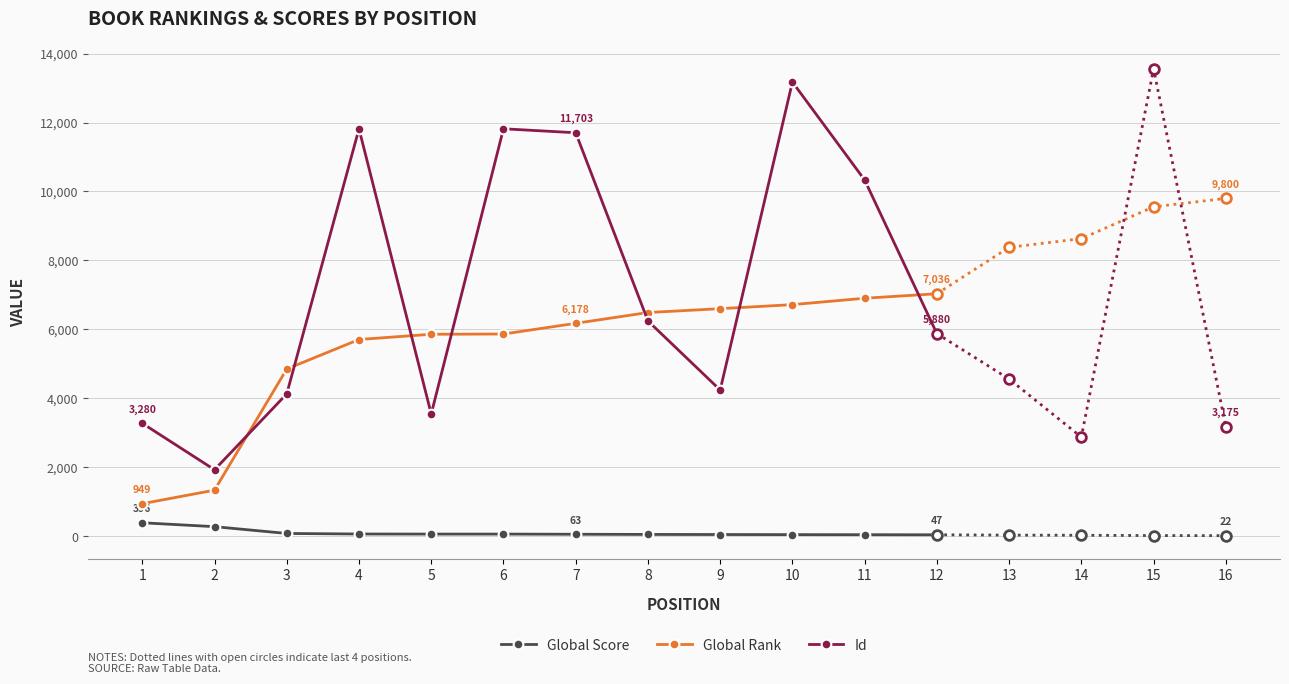

True or false: Global Score and Id cross at least once.

False